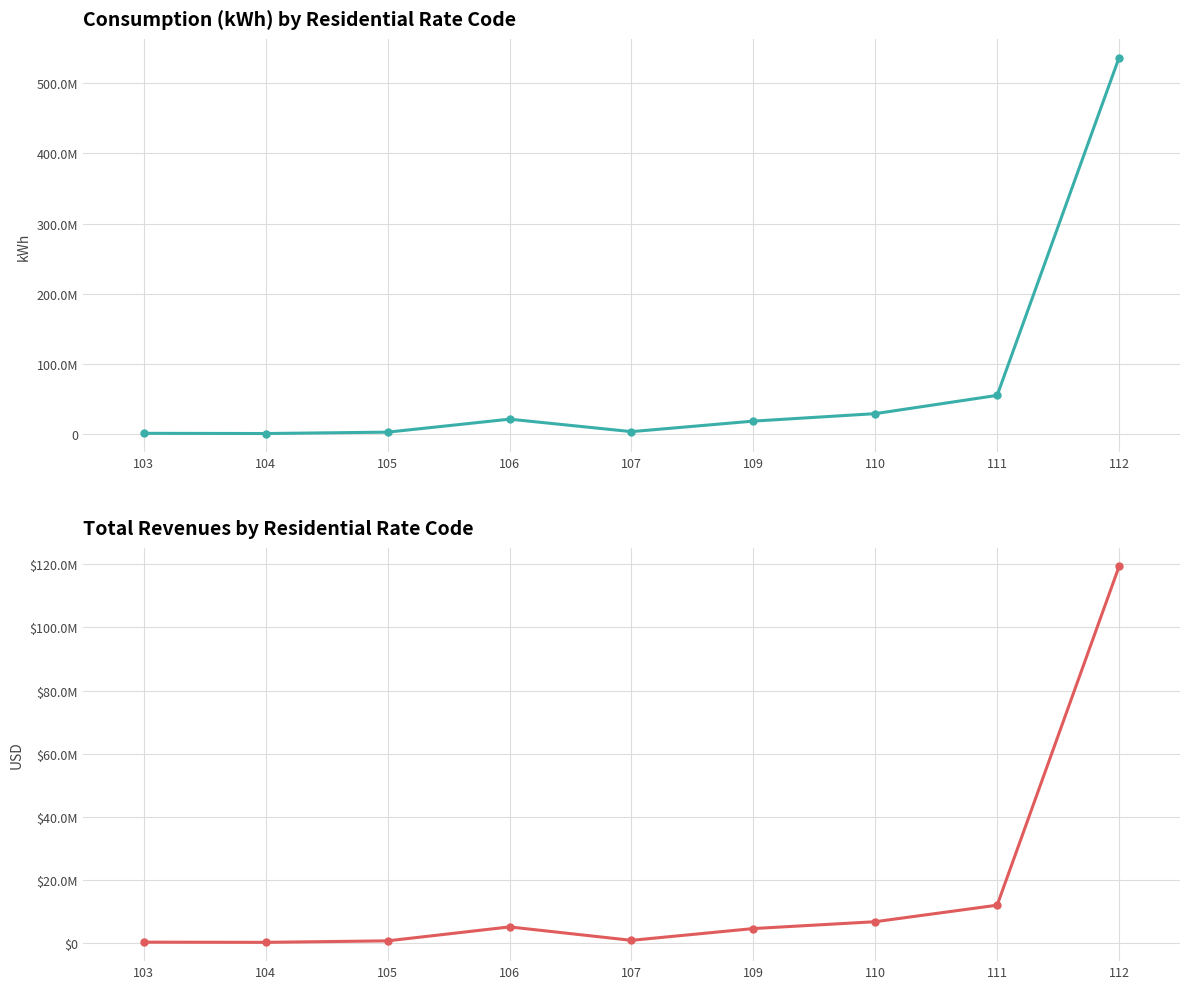

What is the total value across all series at 107?

4169166.9